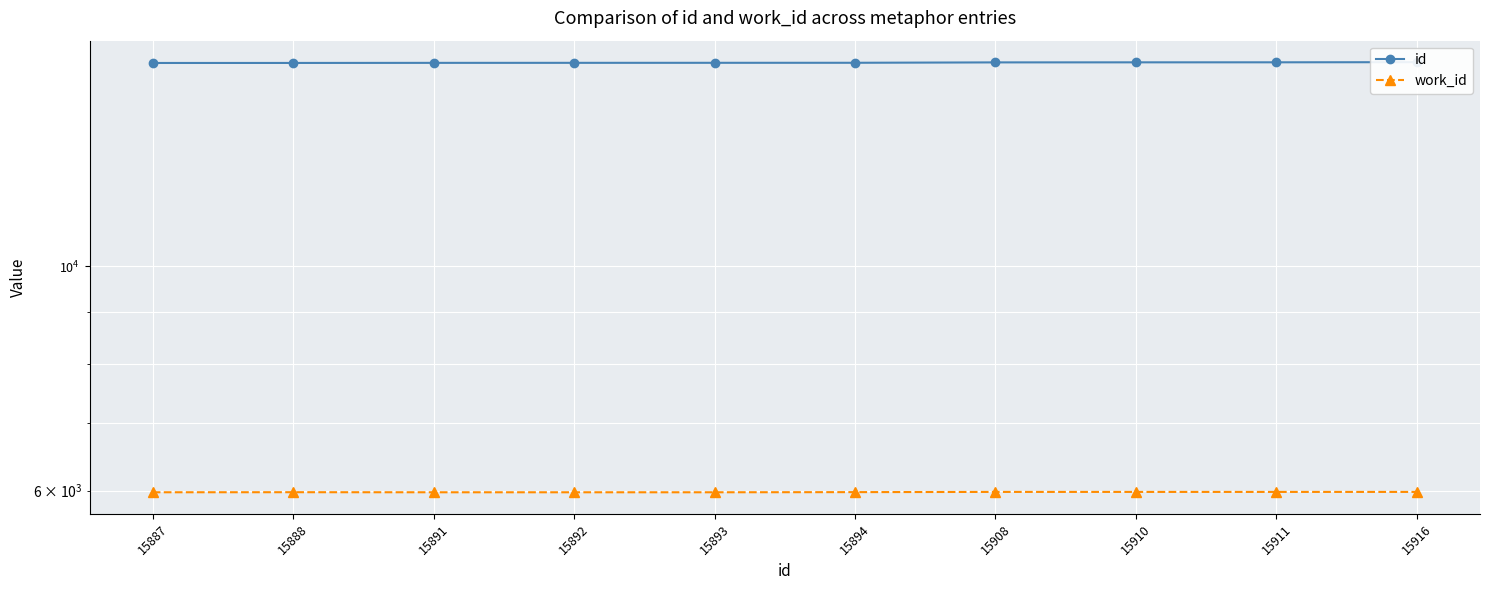

At which category does work_id reach its first local peak?

15888